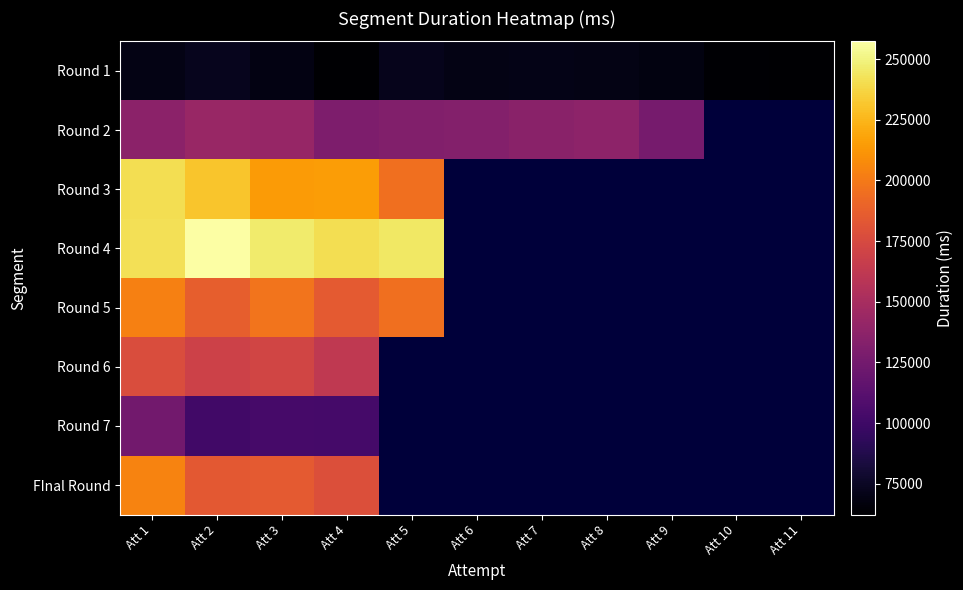

At which label does Round 1 first exceed 69369?

Att 1